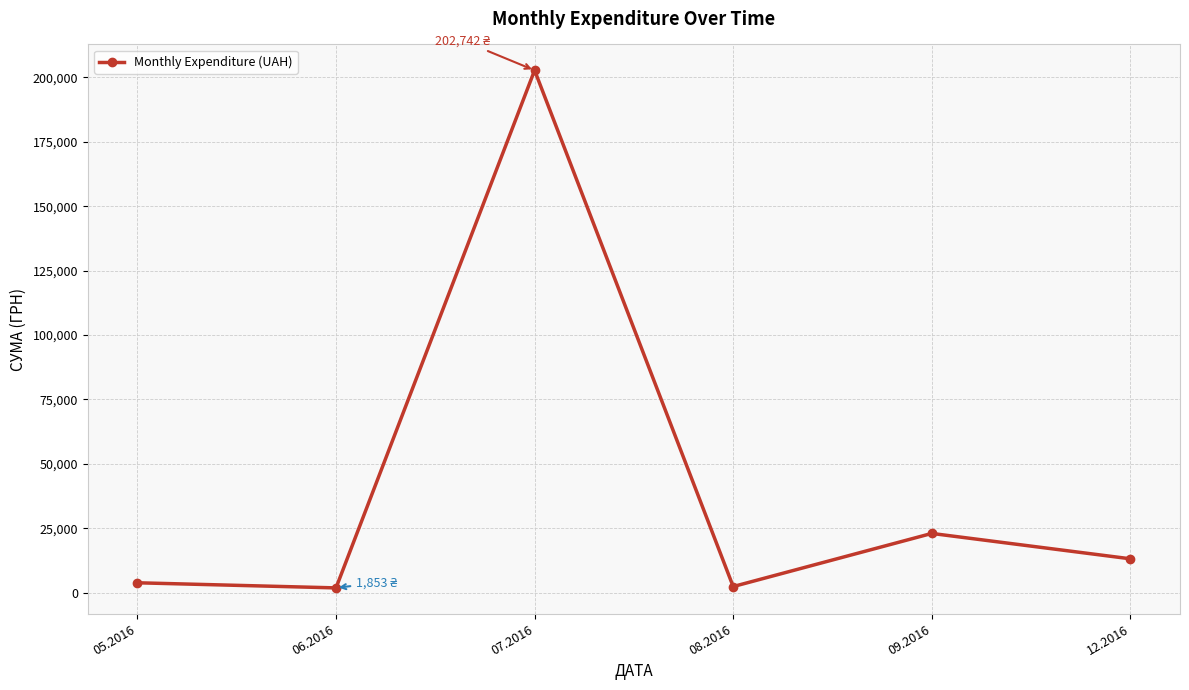

What is the label of the 3rd point from the left?

07.2016